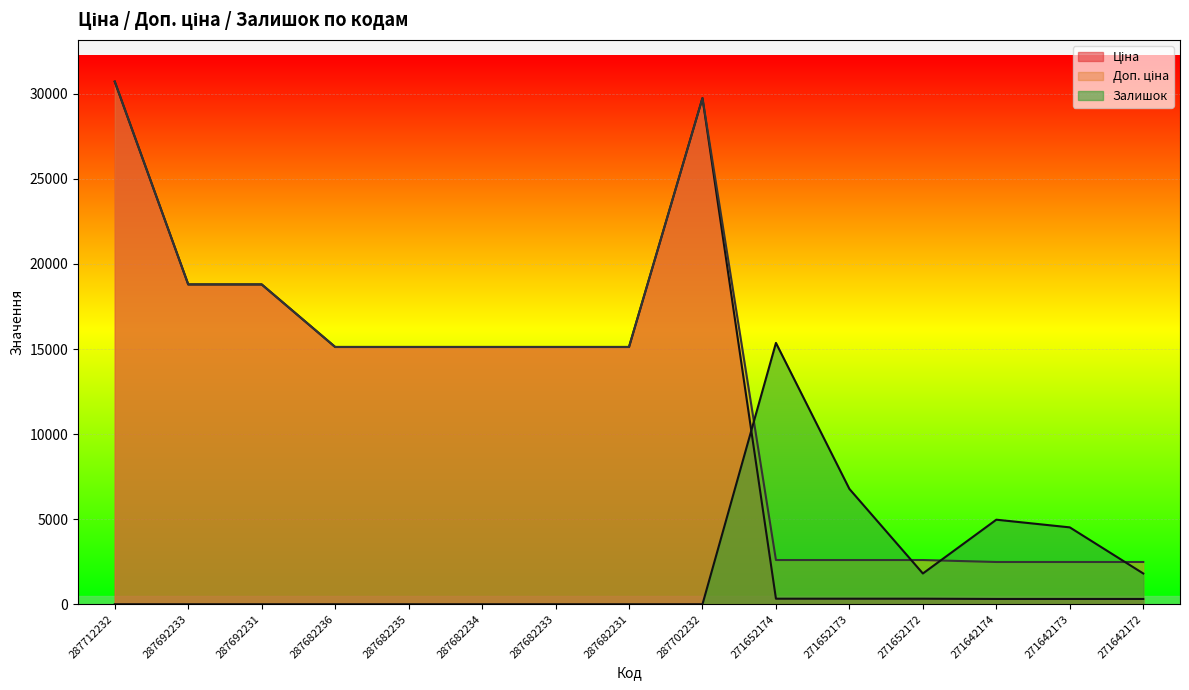

Where does the Ціна series first go above 15120?

287712232